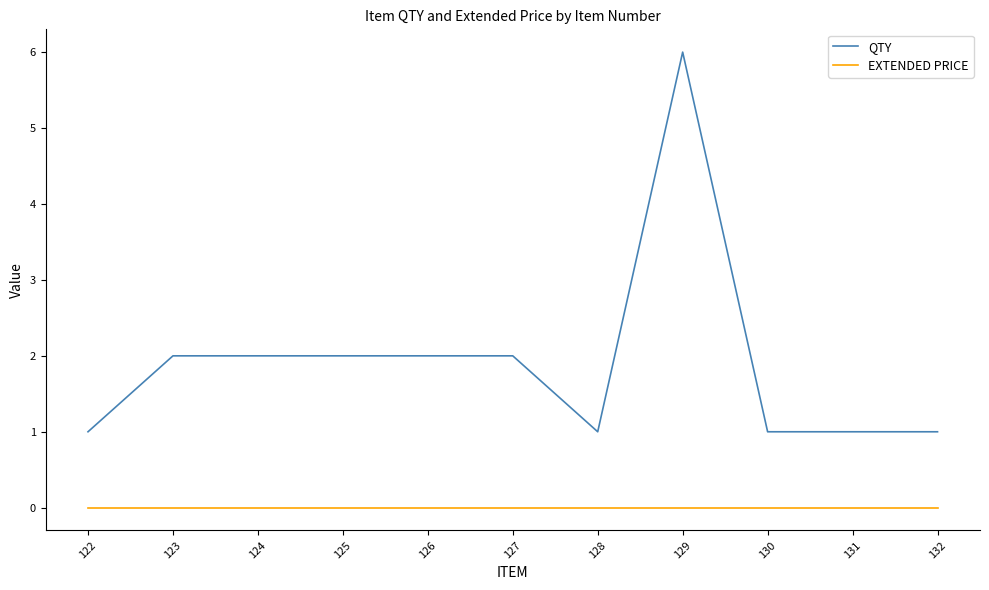

What value does the QTY series have at 129?

6